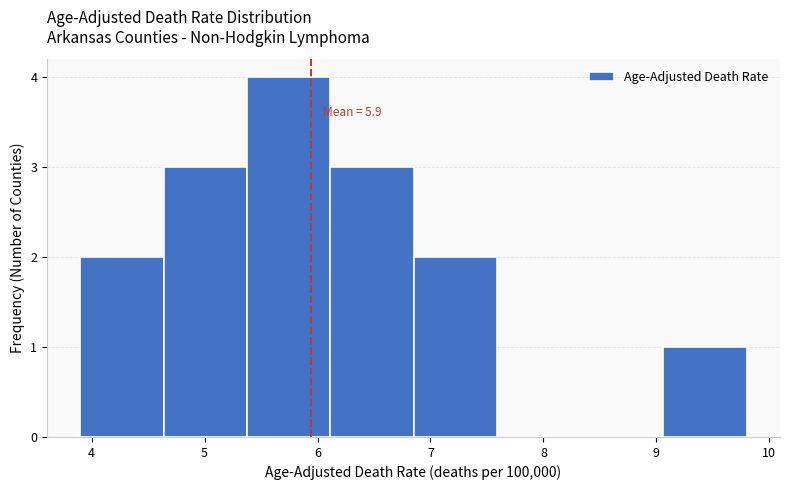

Over which range of the x-axis is the bar tallest?

5.4 to 6.1